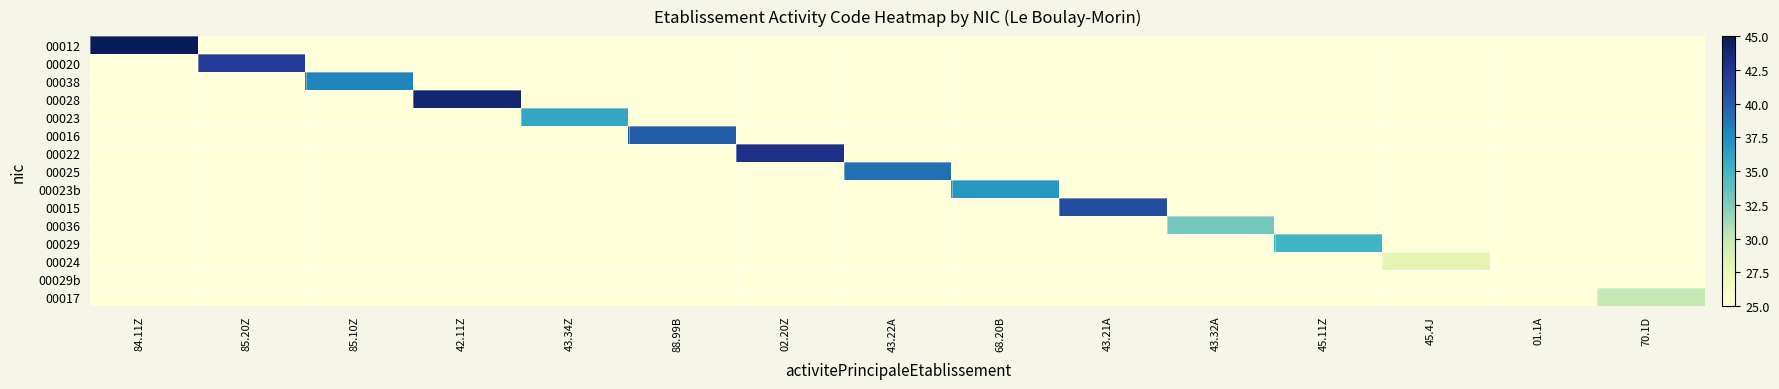

How many distinct data groups are displayed?

15